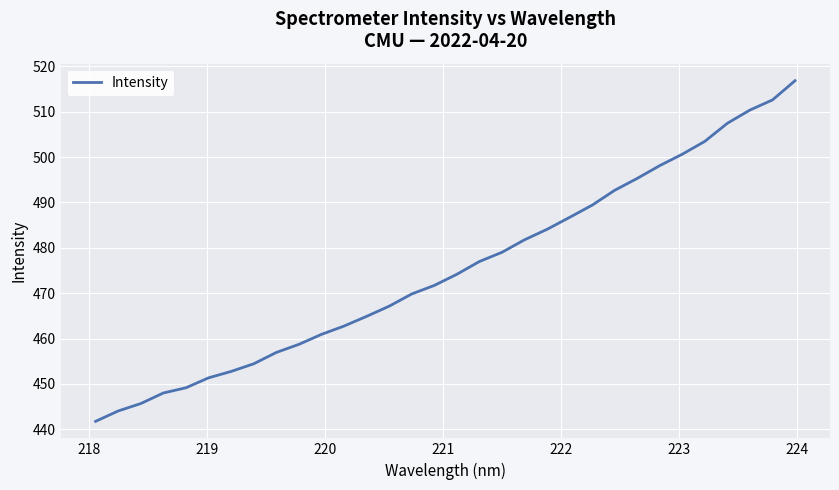

What is the smallest value displayed?

441.8